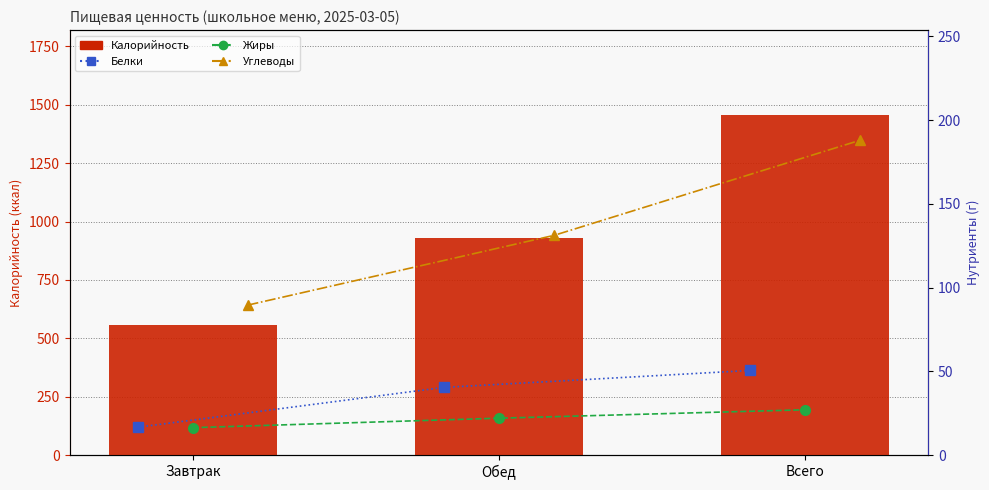

List the series in order of their peak value, lowest first.

Жиры, Белки, Углеводы, Калорийность